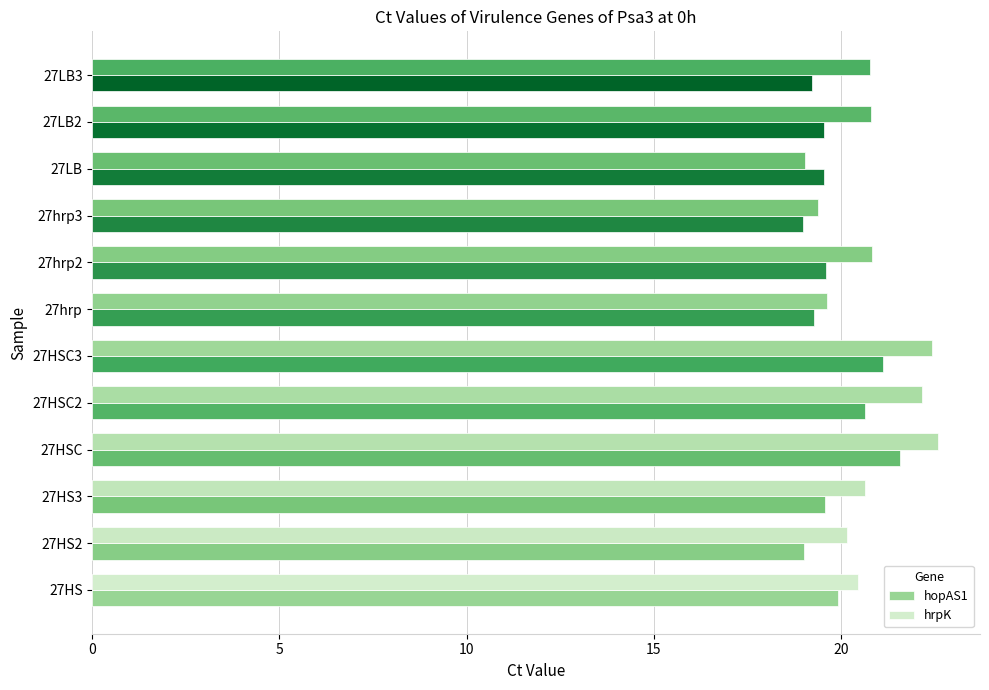

Count the number of data series in this chart.

2